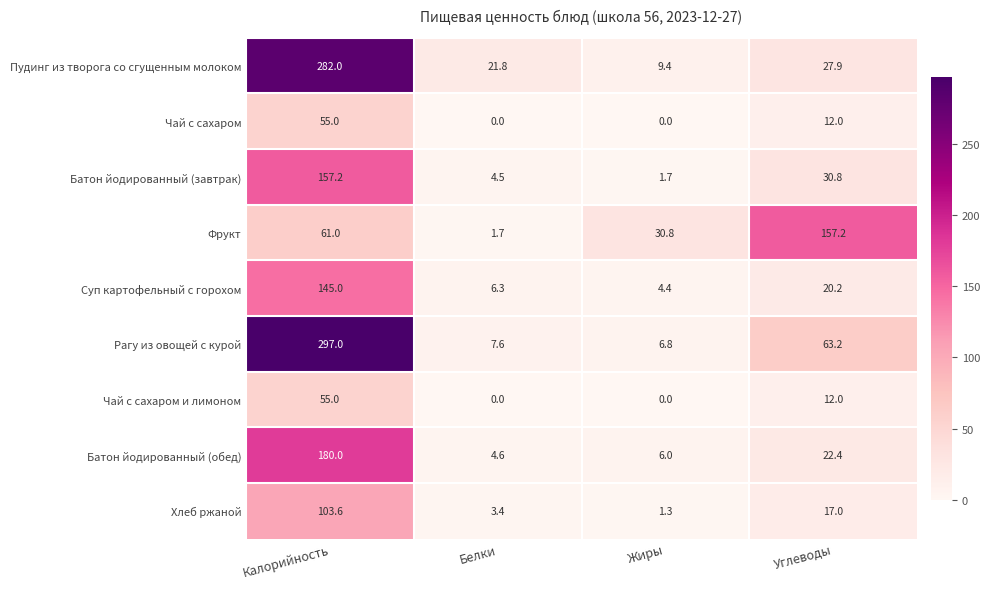

Is it true that Фрукт equals 80.8 at Углеводы?

False